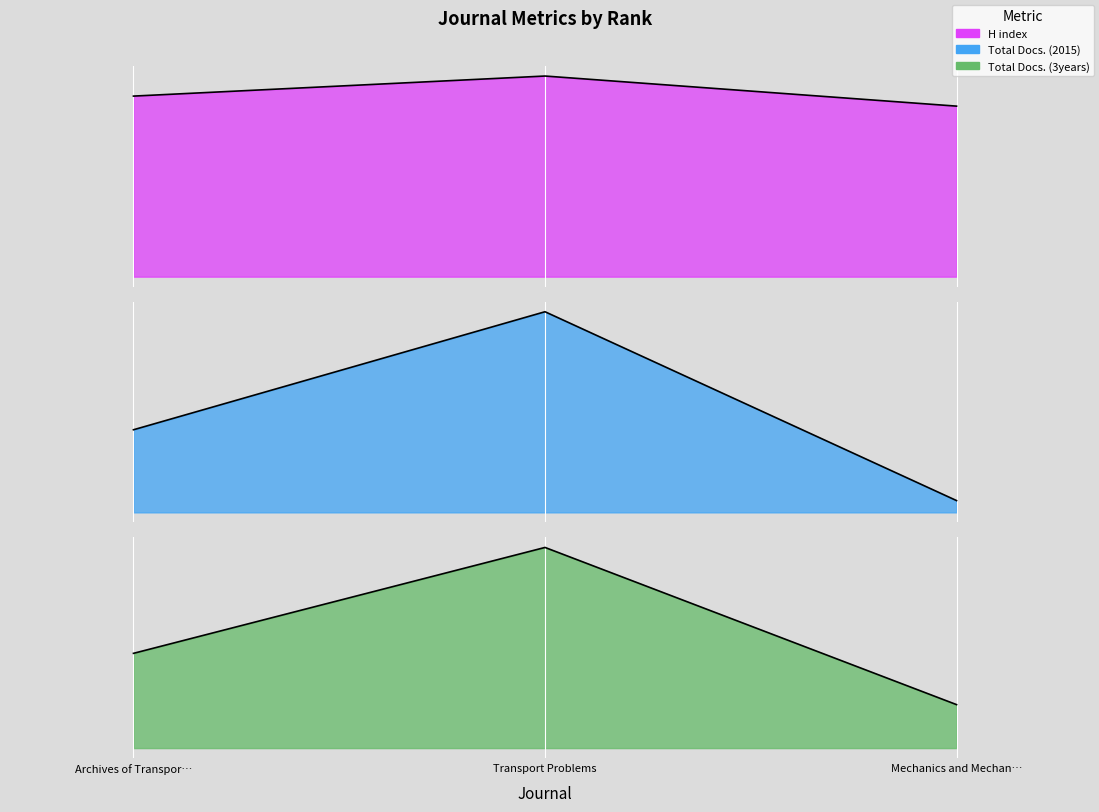

What position from the right is Transport Problems?

2